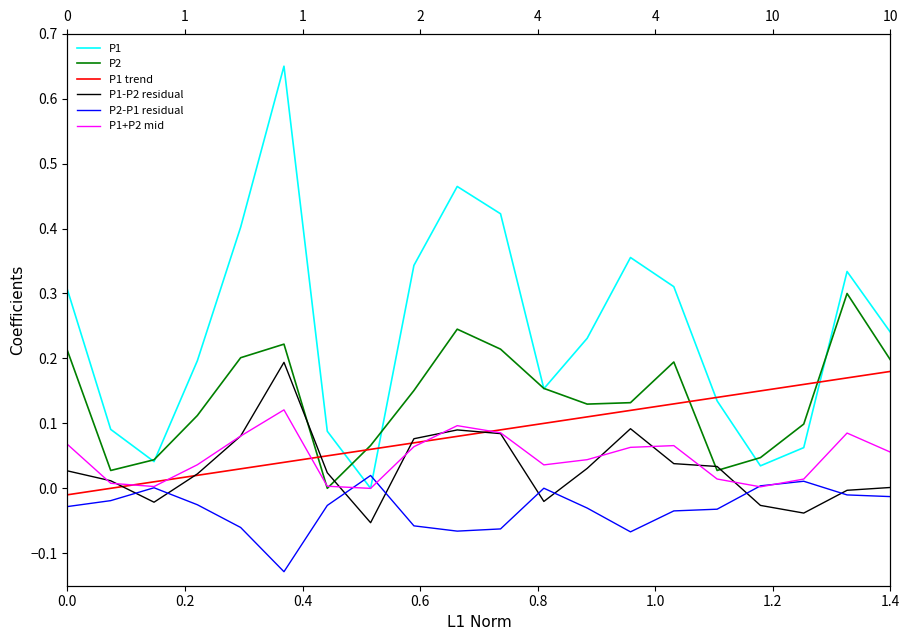

True or false: P2-P1 residual and P1 intersect in this chart.

True